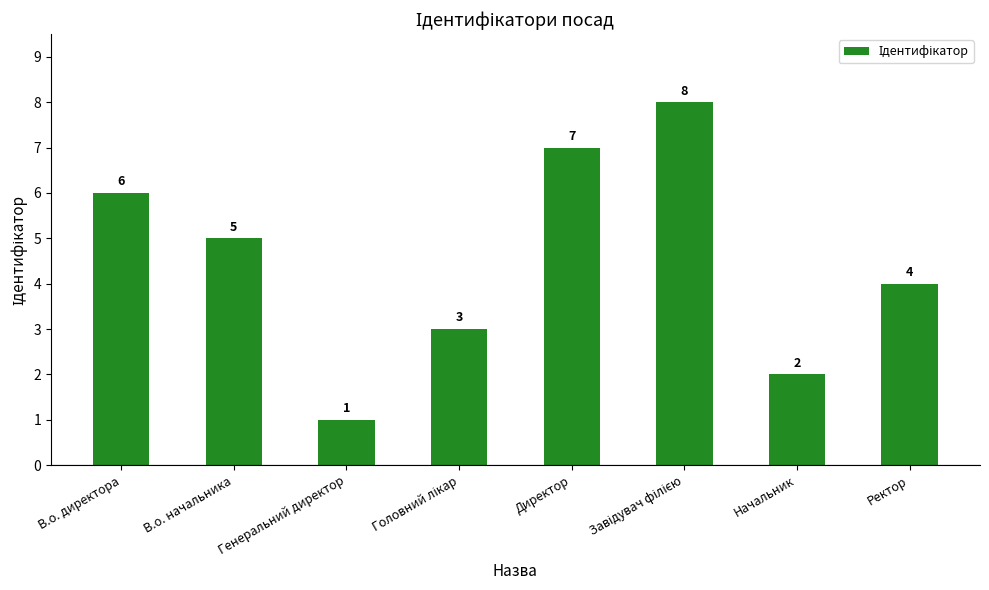

What is the ratio of the value at В.о. директора to the value at Генеральний директор?

6.0